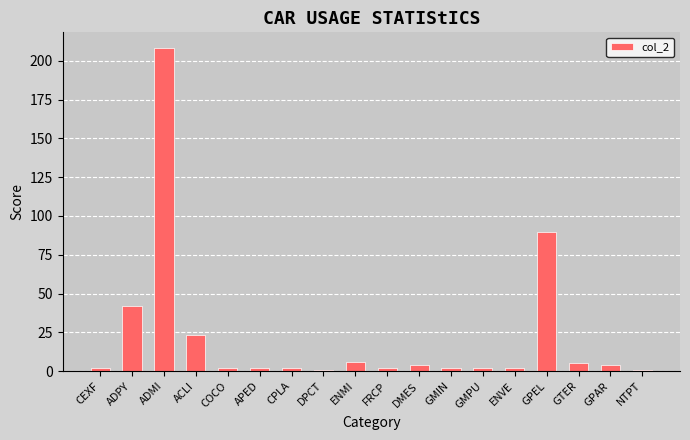

Reading left to right, transcribe all the data shown in this chart.

CEXF=2	ADPY=42	ADMI=208	ACLI=23	COCO=2	APED=2	CPLA=2	DPCT=1	ENMI=6	FRCP=2	DMES=4	GMIN=2	GMPU=2	ENVE=2	GPEL=90	GTER=5	GPAR=4	NTPT=1